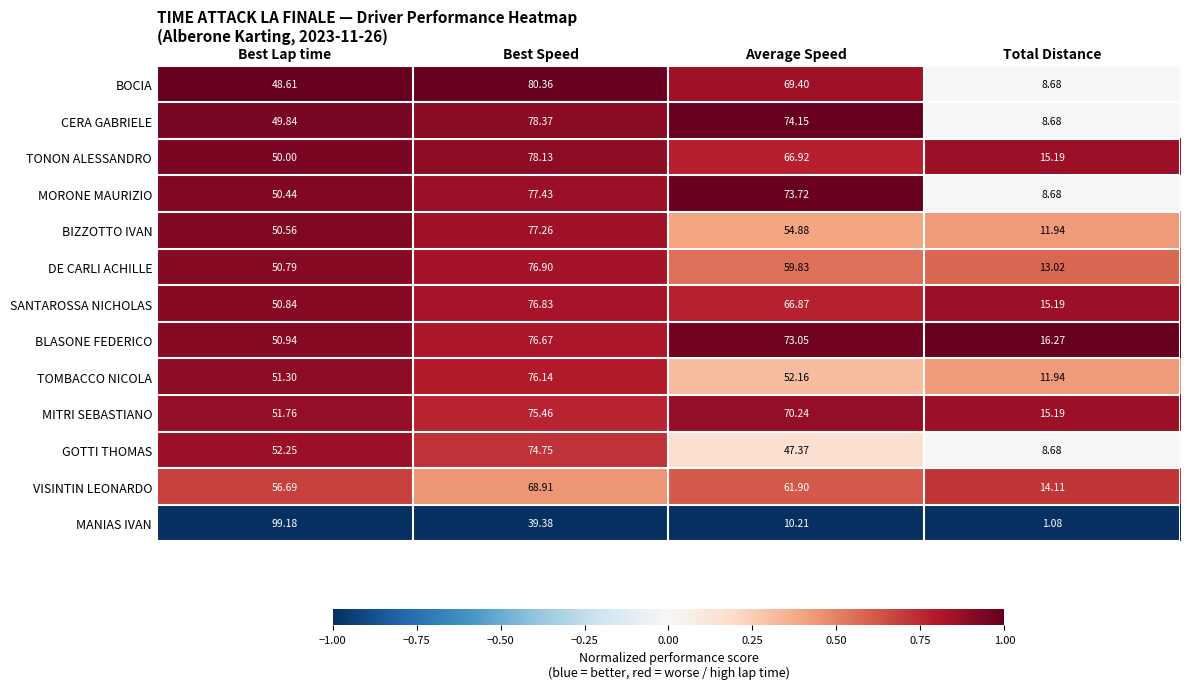

Which series has the widest spread of values?

MANIAS IVAN